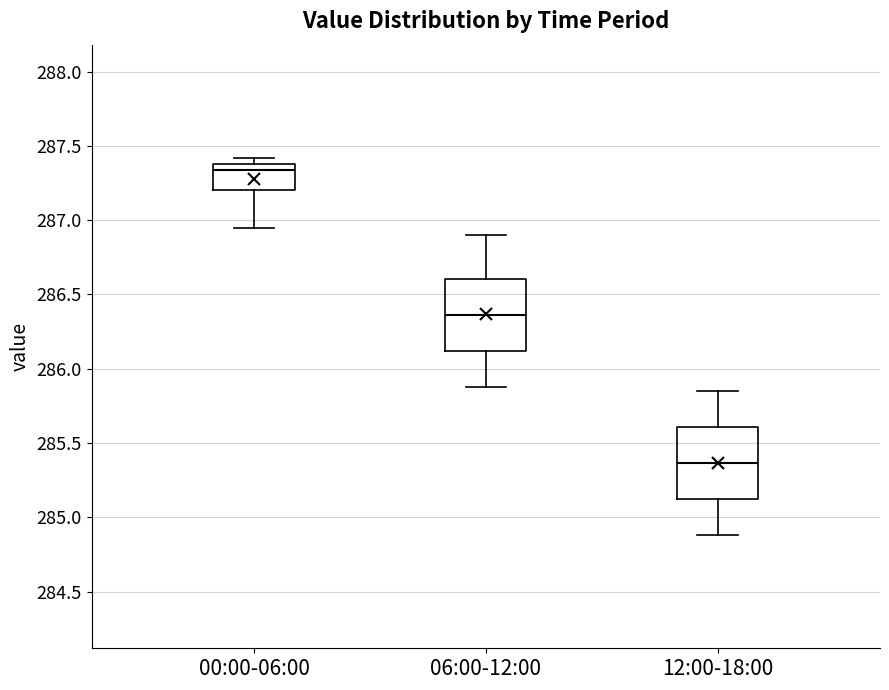

Reading left to right, transcribe this box plot: for each box, give where its median line is, the range the box spans, and where its two whiskers end, as read against the y-axis. The values are not printed on the chart, so give them approximately, as read against the axis.

00:00-06:00: median 287.35, box 287.20 to 287.40, whiskers 286.95 to 287.40 (just above the box's upper edge)
06:00-12:00: median 286.35, box 286.10 to 286.60, whiskers 285.90 to 286.90
12:00-18:00: median 285.35, box 285.10 to 285.60, whiskers 284.90 to 285.85